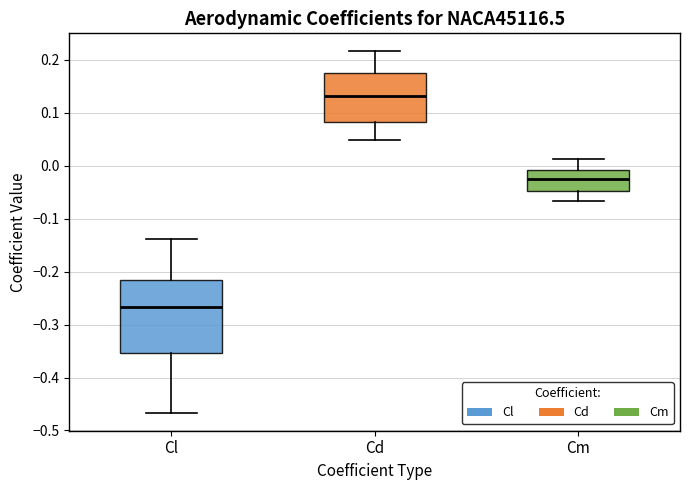

Comparing the boxes themselves (not the whiskers), which one is the tallest?

Cl